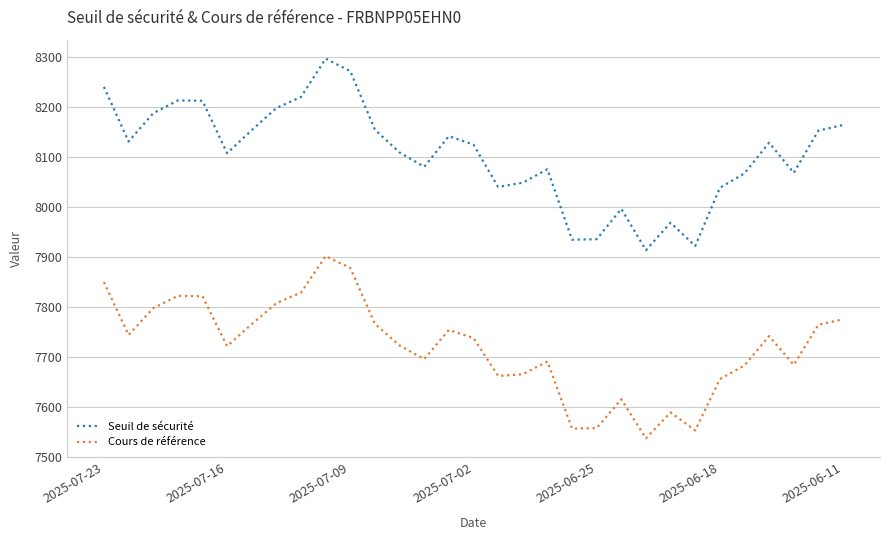

Which series has the largest range (max minus min)?

Seuil de sécurité